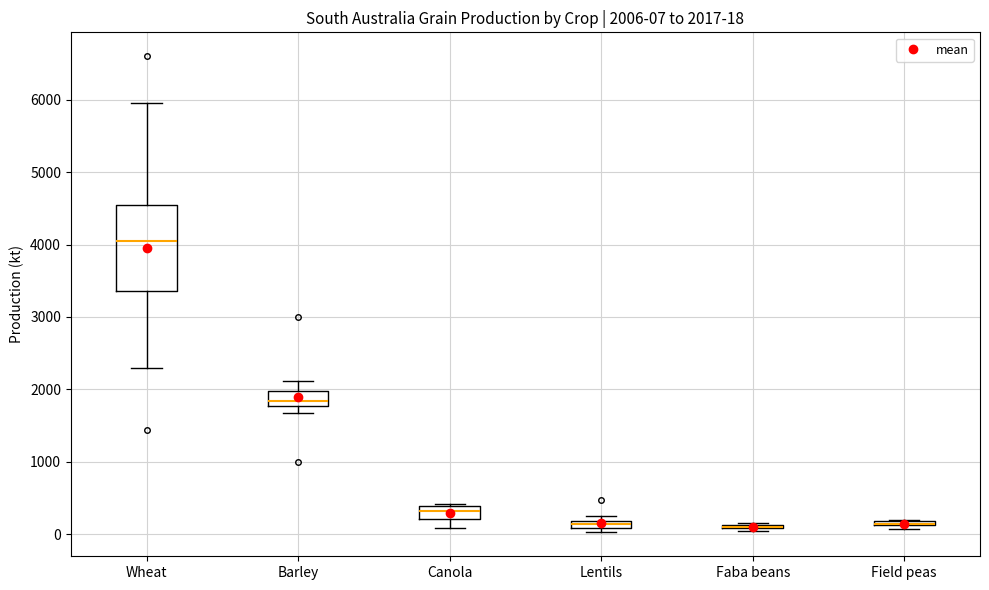

Which box is the tallest, from its lower edge to its upper edge?

Wheat